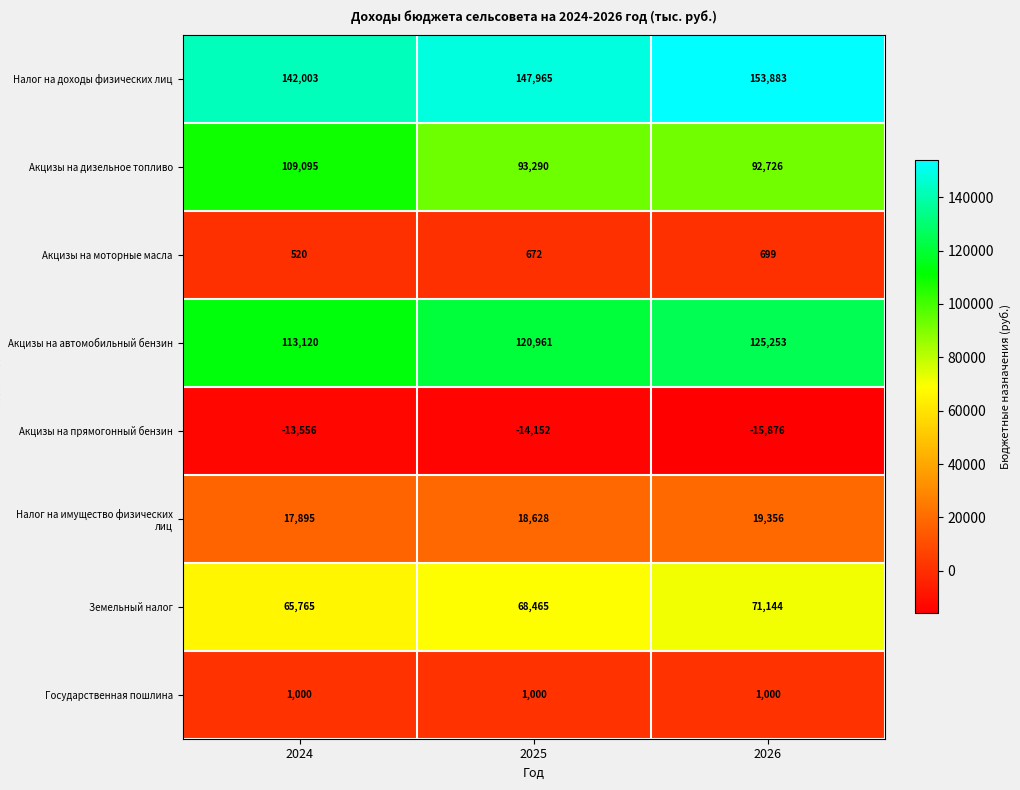

What is the total value across all series at 2024?

435842